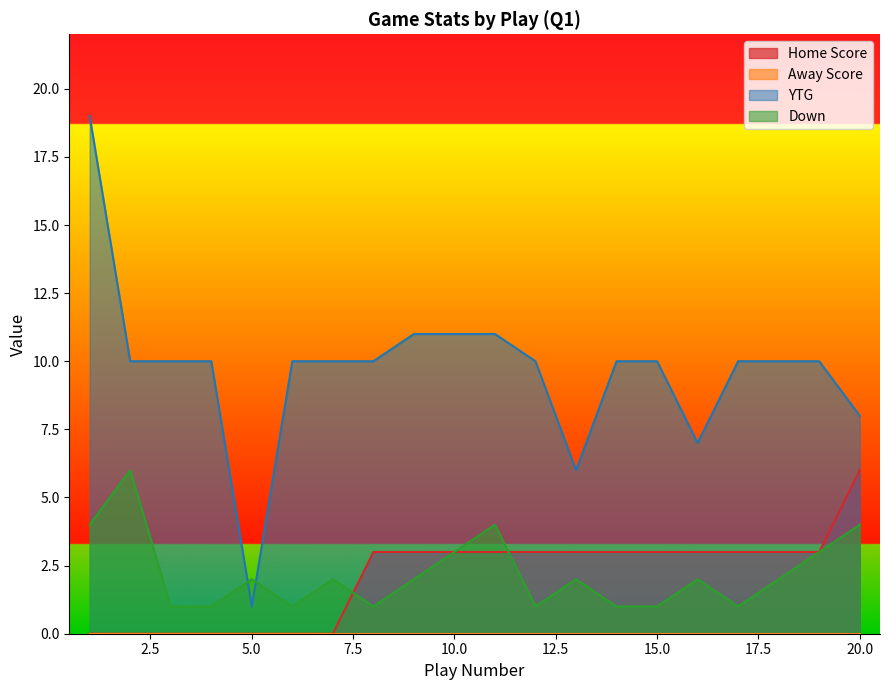

Rank the series at 10 from highest to lowest value.

YTG, Home Score, Down